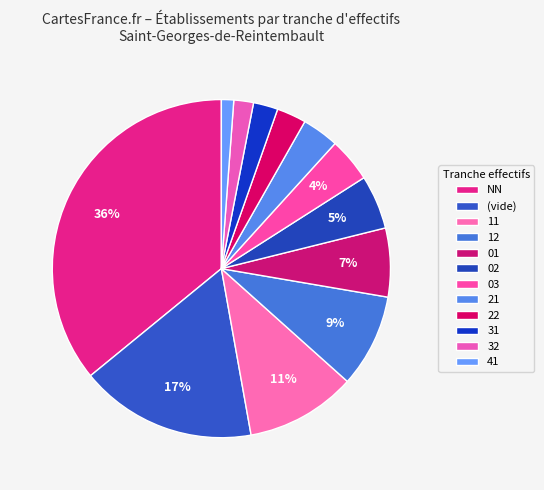

Which slice is the largest?

NN